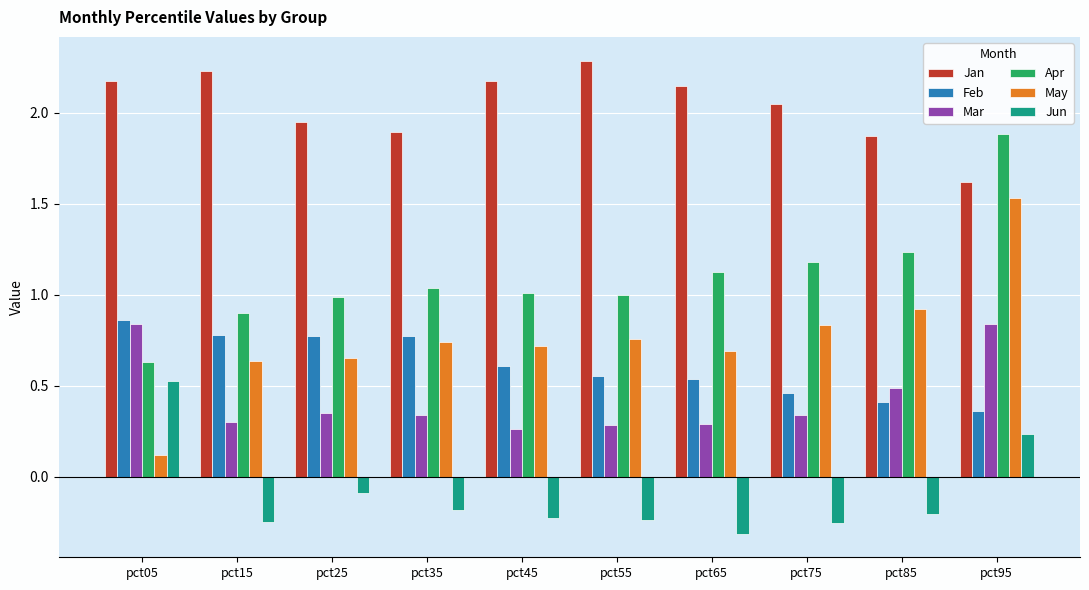

Which series has the largest range (max minus min)?

May